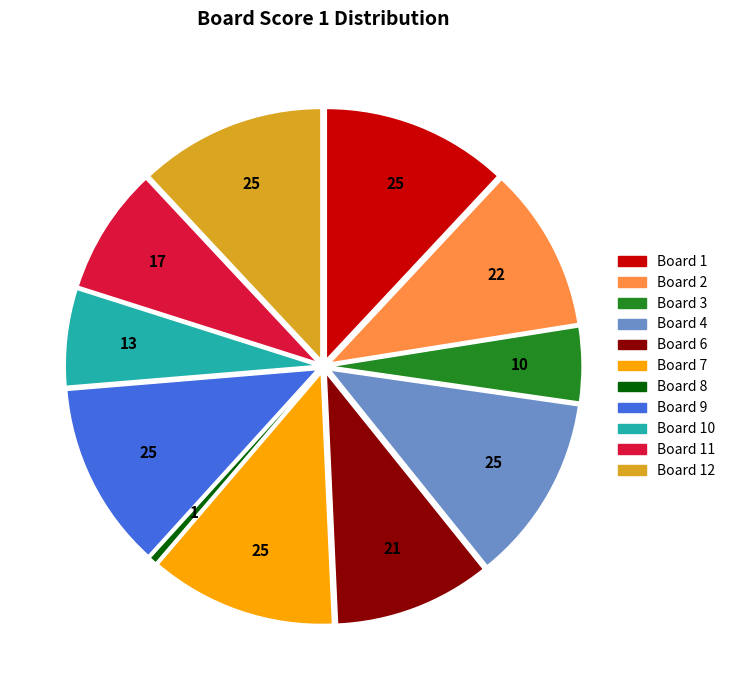

Is there a majority slice in this chart?

No